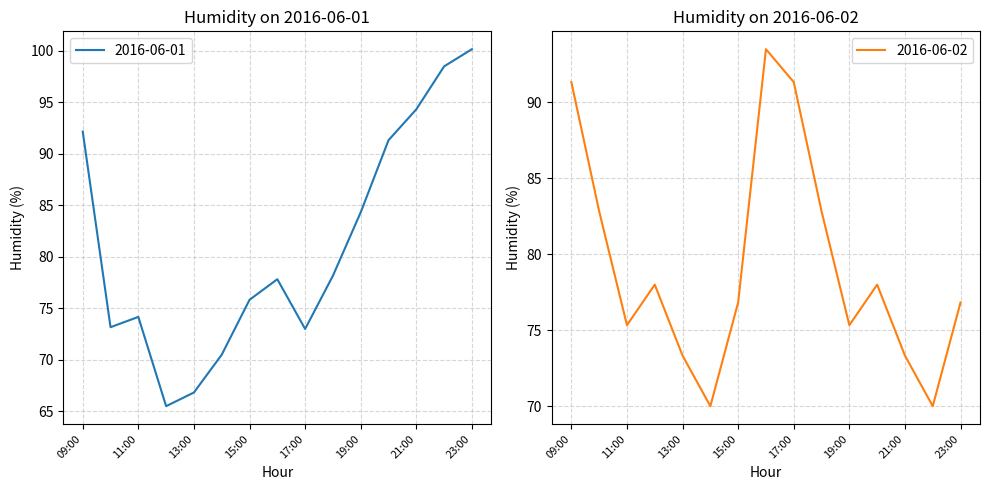

What is the value of the 2016-06-01 point at the 4th from the left?

65.5